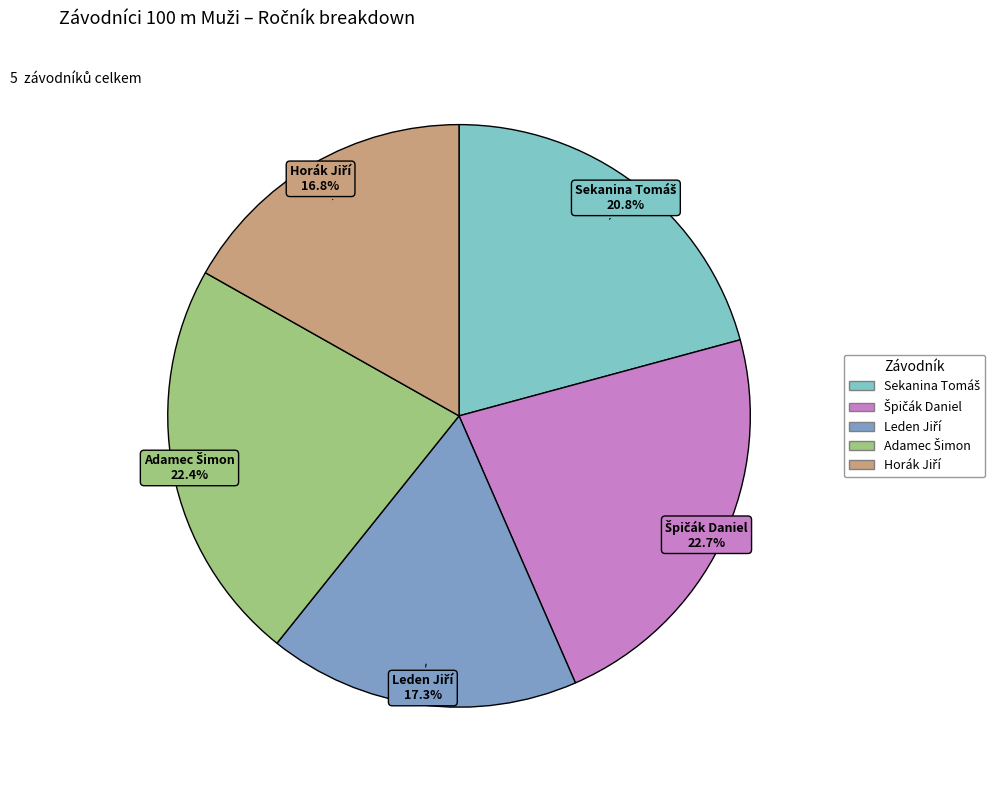

Is there a majority slice in this chart?

No